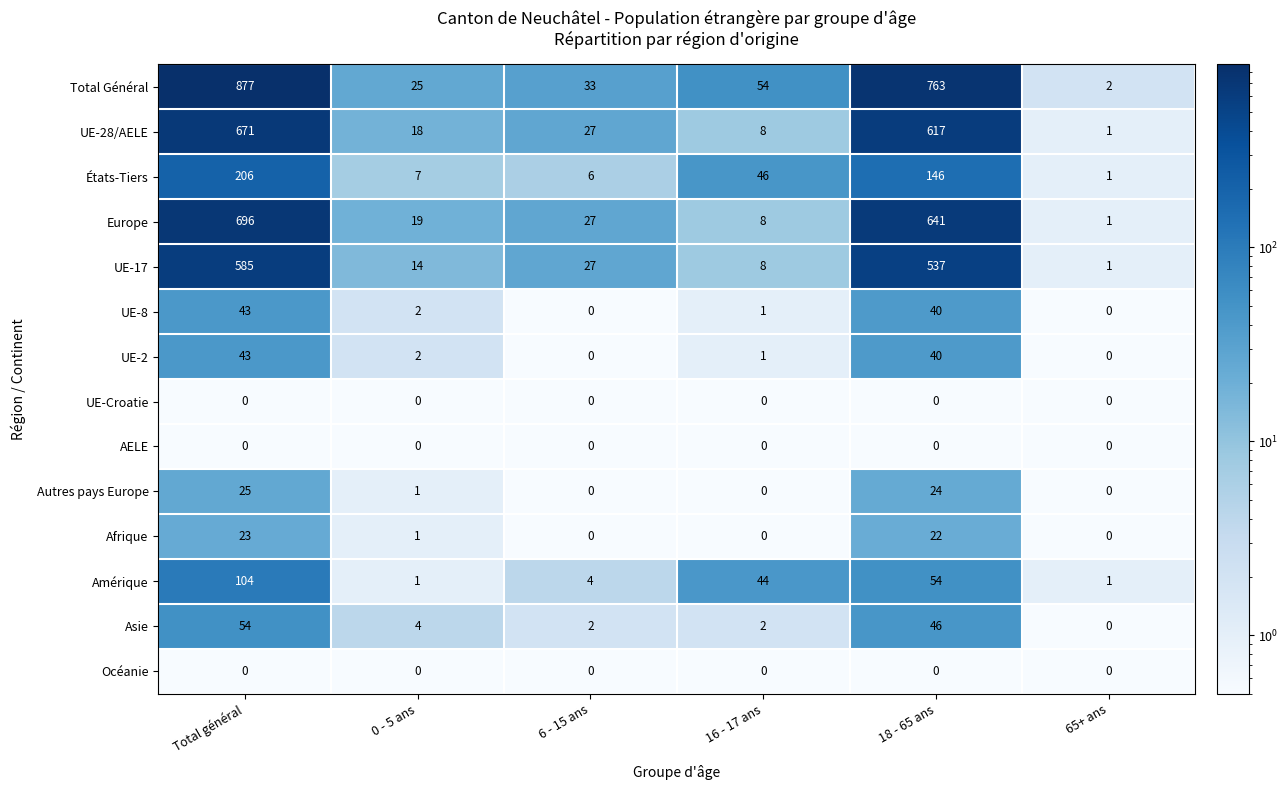

Is it true that Océanie equals 0 at Total général?

True